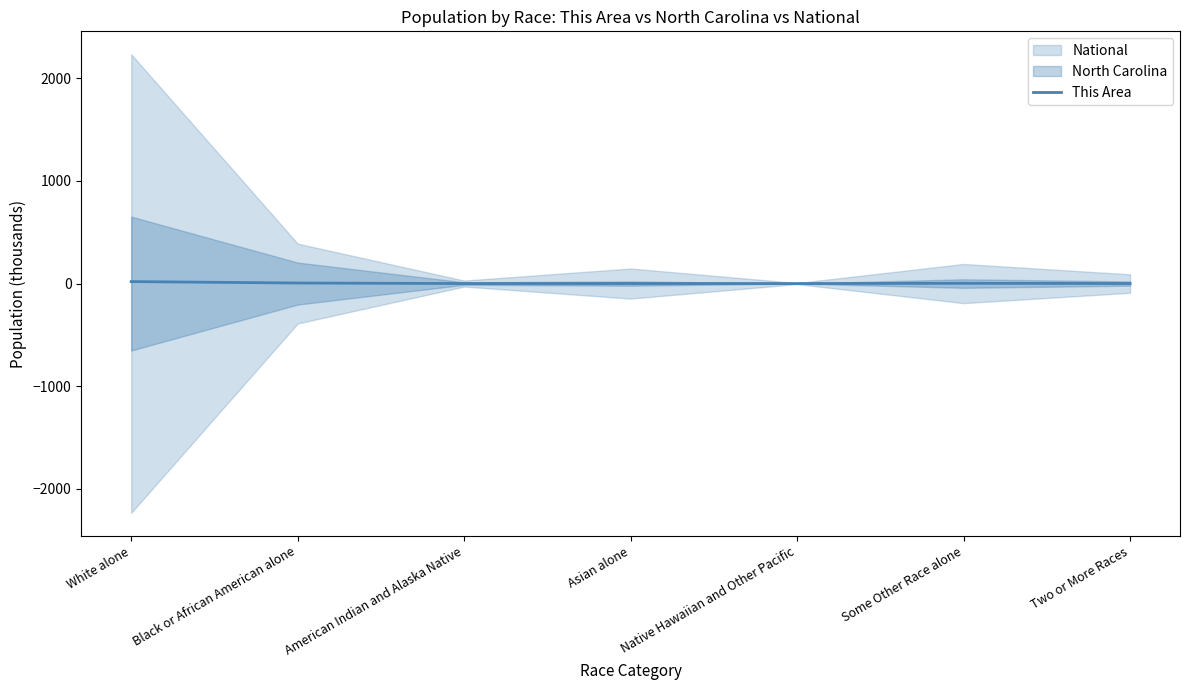

Is it true that the value at American Indian and Alaska Native is 0.2?

False